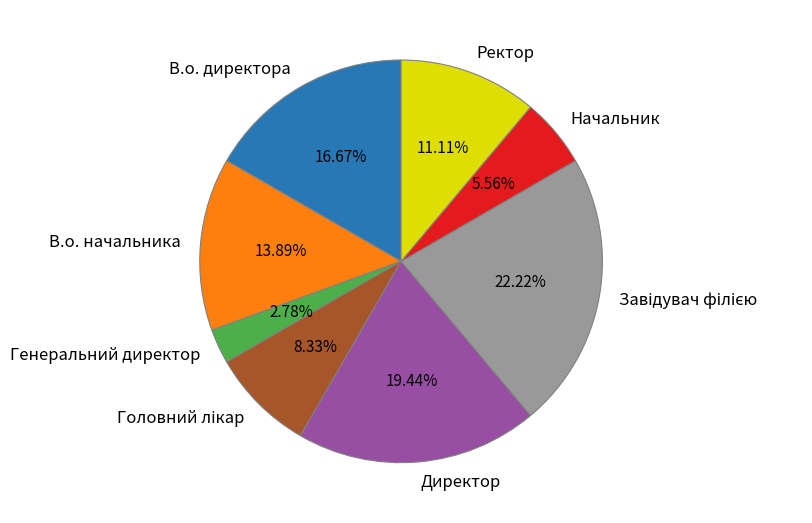

Which category has the smallest portion of the pie?

Генеральний директор